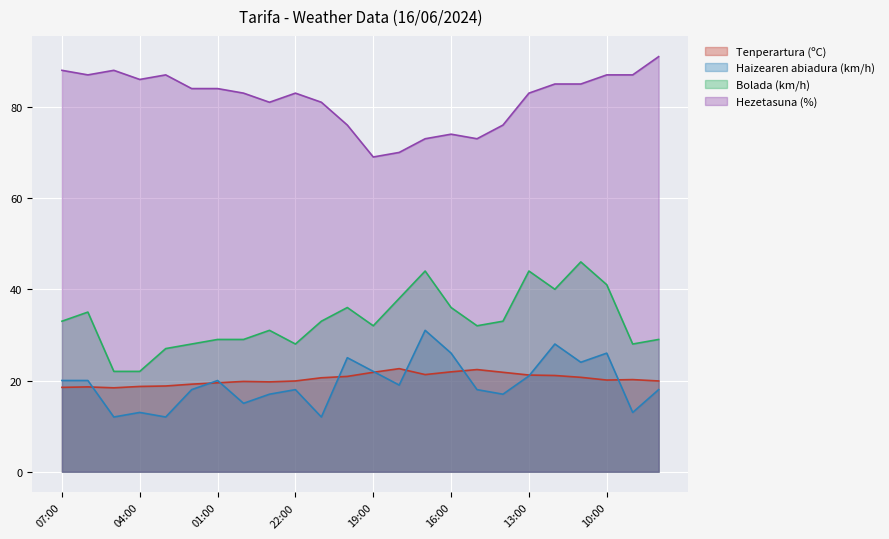

What is the value of the Hezetasuna (%) point at the 6th from the left?

84.0